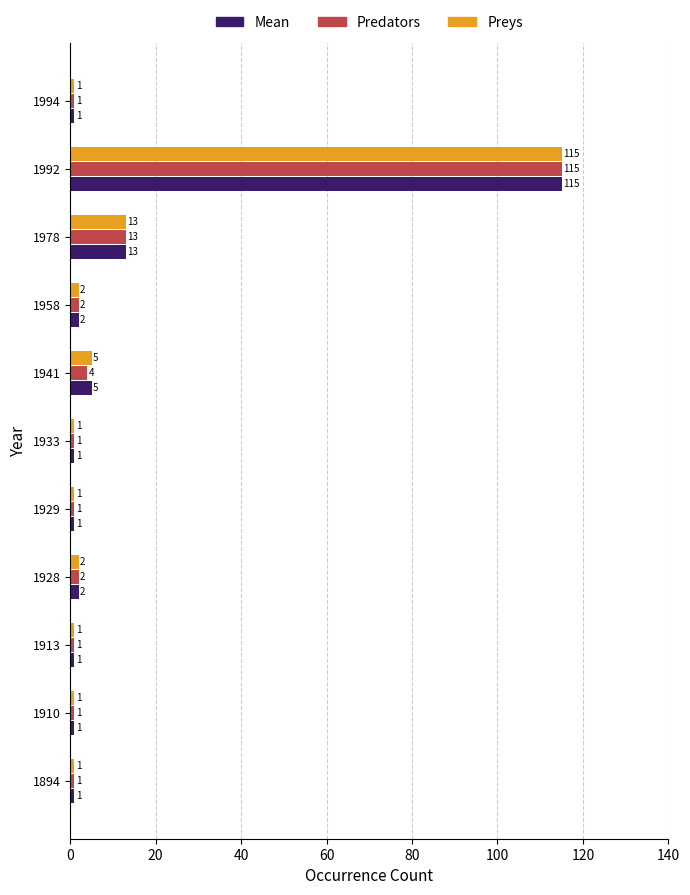

What is the total value across all series at 1978?

39